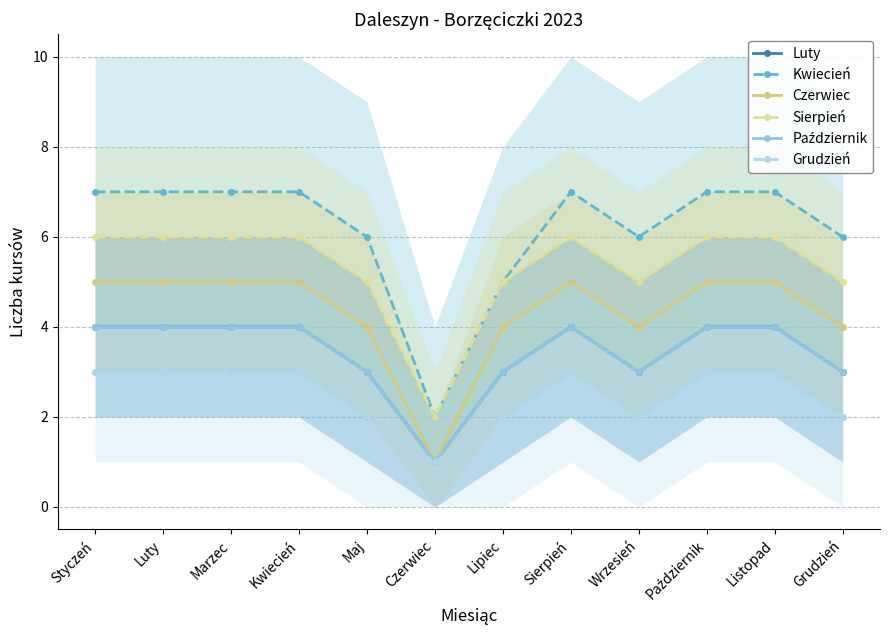

What is the greatest value displayed?

7